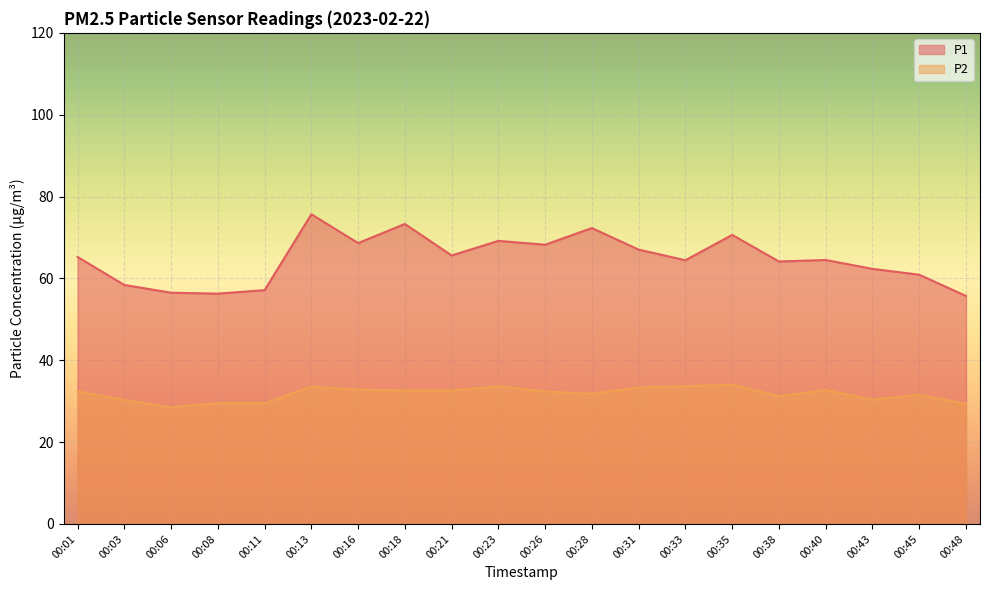

At which category is the sum across all series the highest?

00:13